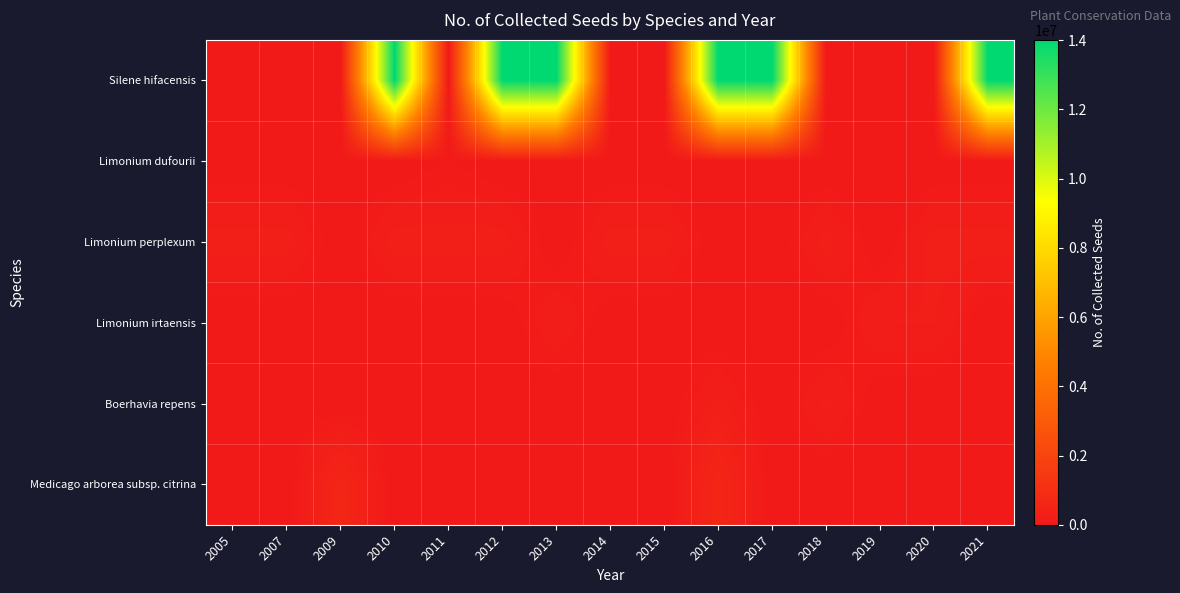

Between 2011 and 2014, which series saw the biggest shift?

Limonium dufourii